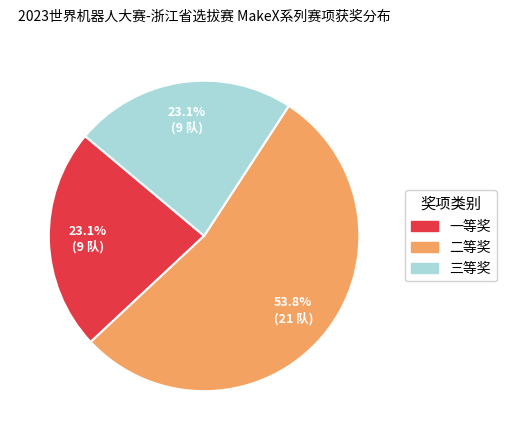

Which slice is the largest?

二等奖